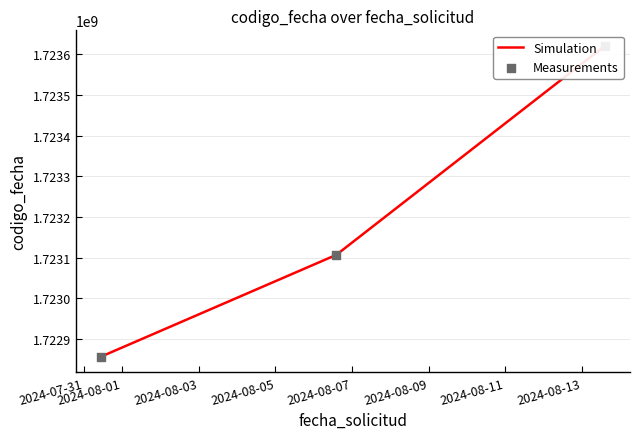

Which series has the largest Y range (max minus min)?

Simulation